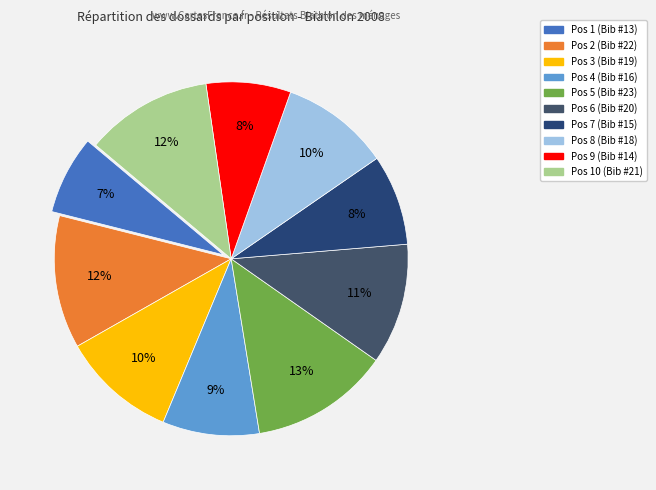

Count the number of slices in the pie.

10